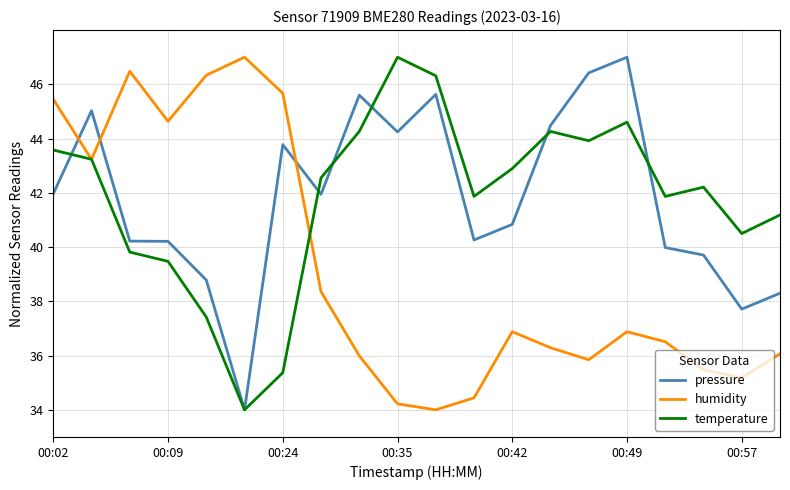

What is the minimum value shown in the chart?

34.0